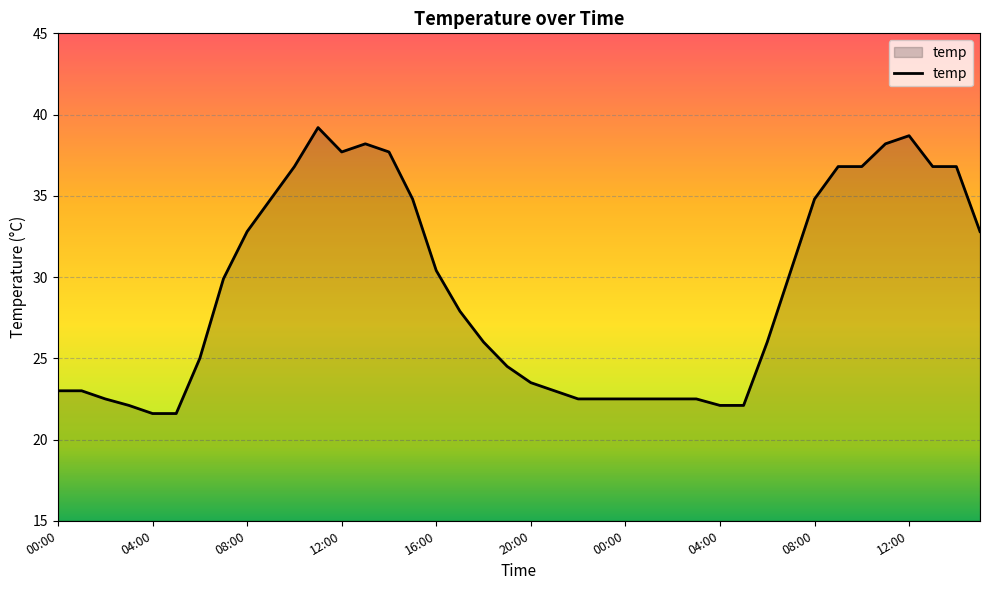

What is the difference between the maximum and minimum values?

17.6